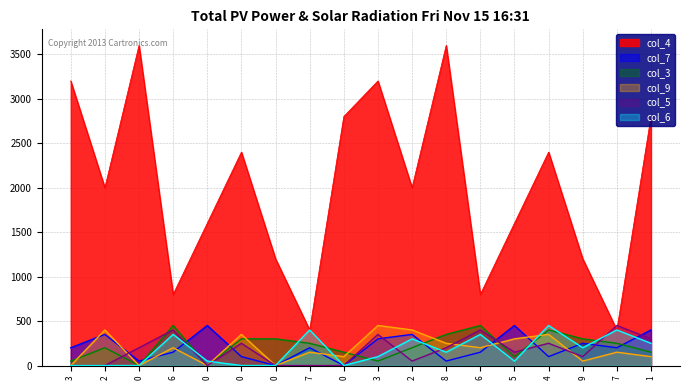

How many distinct data groups are displayed?

6